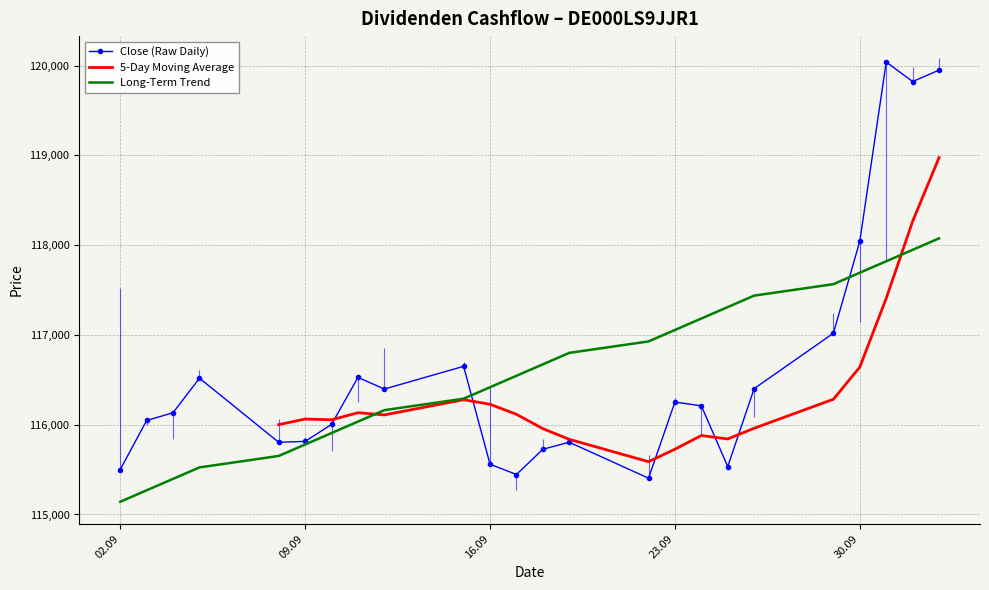

What is the value of the Long-Term Trend point at the 11th from the left?

116417.2